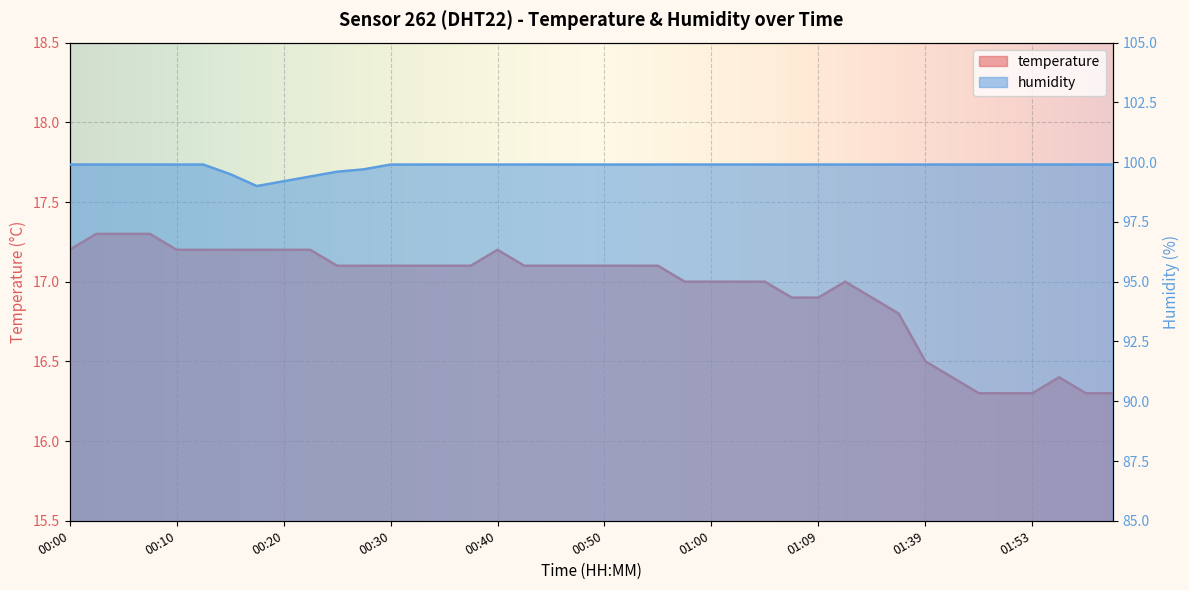

Rank the series by their average value, from highest to lowest.

humidity, temperature